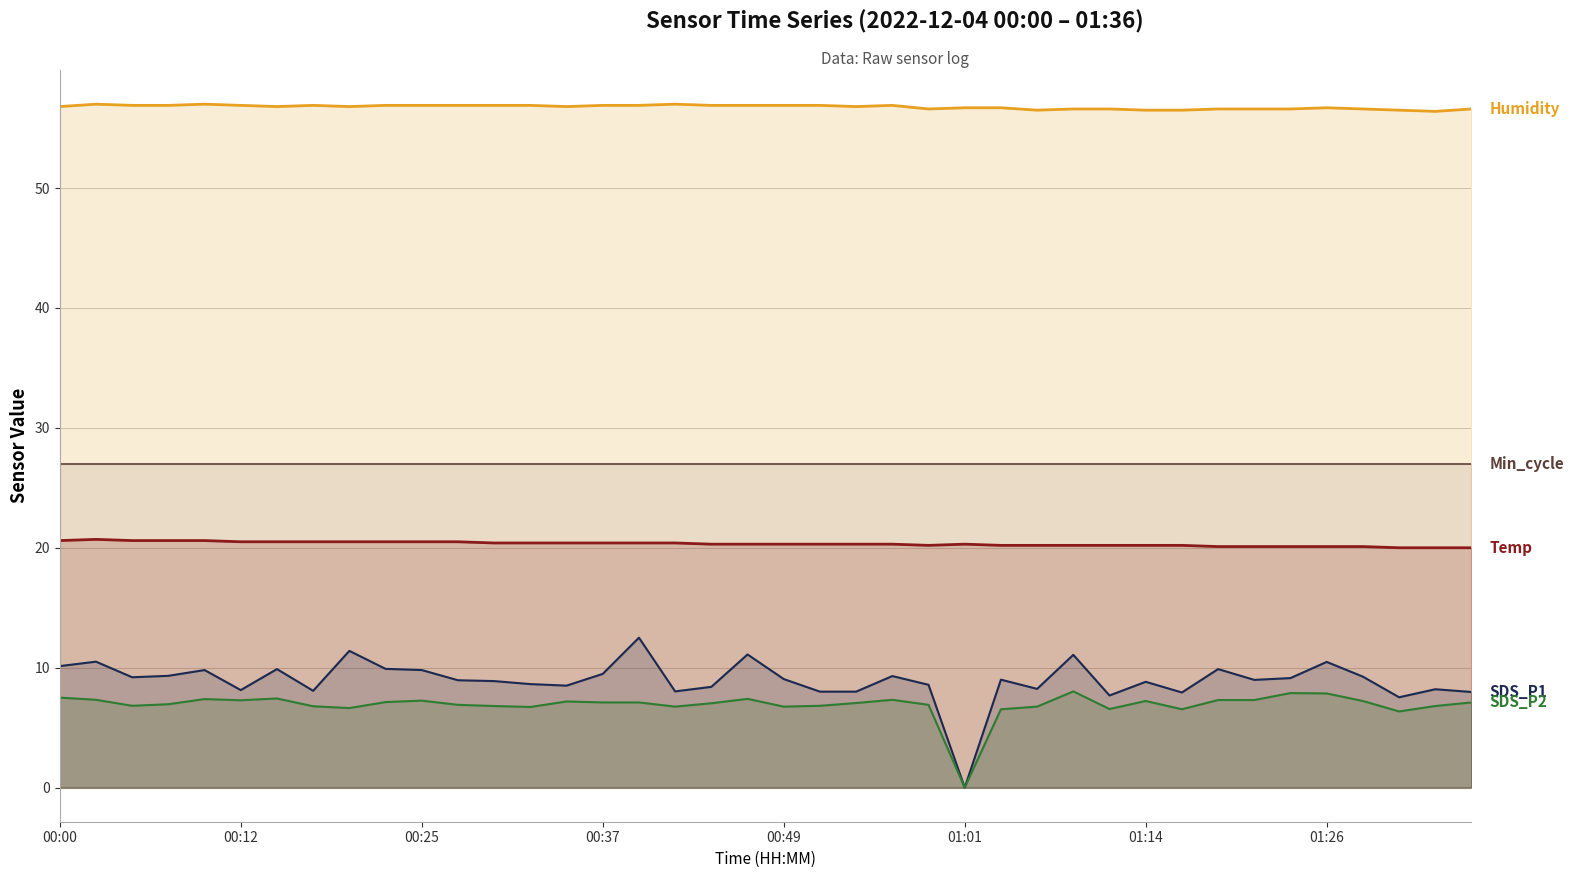

The value of SDS_P2 at 00:39 is 12.8. True or false?

False